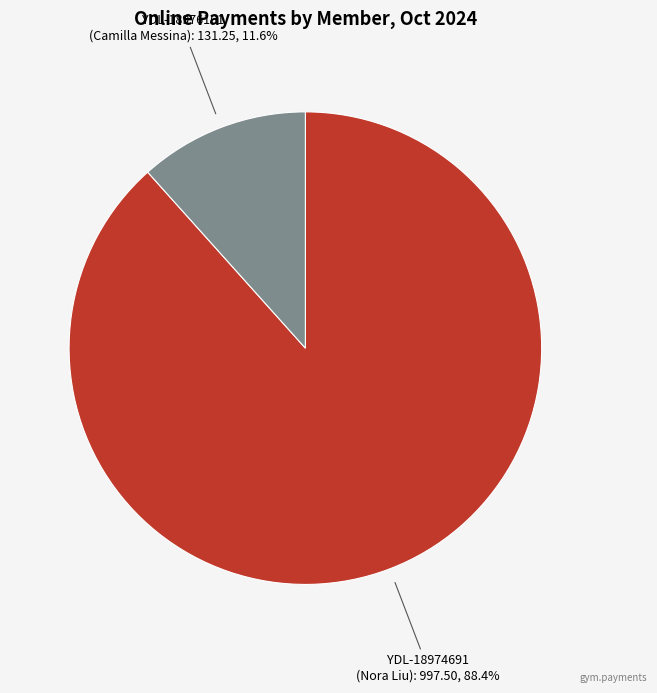

Is there a majority slice in this chart?

Yes